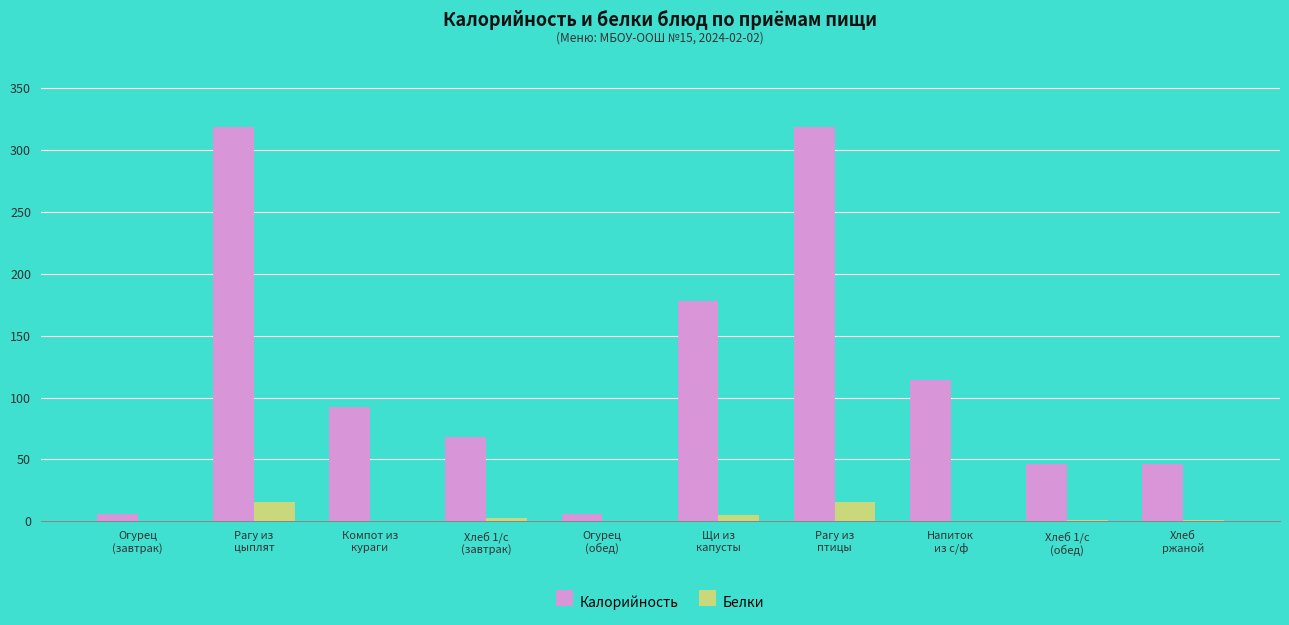

What is the highest value of the Калорийность series?

318.6